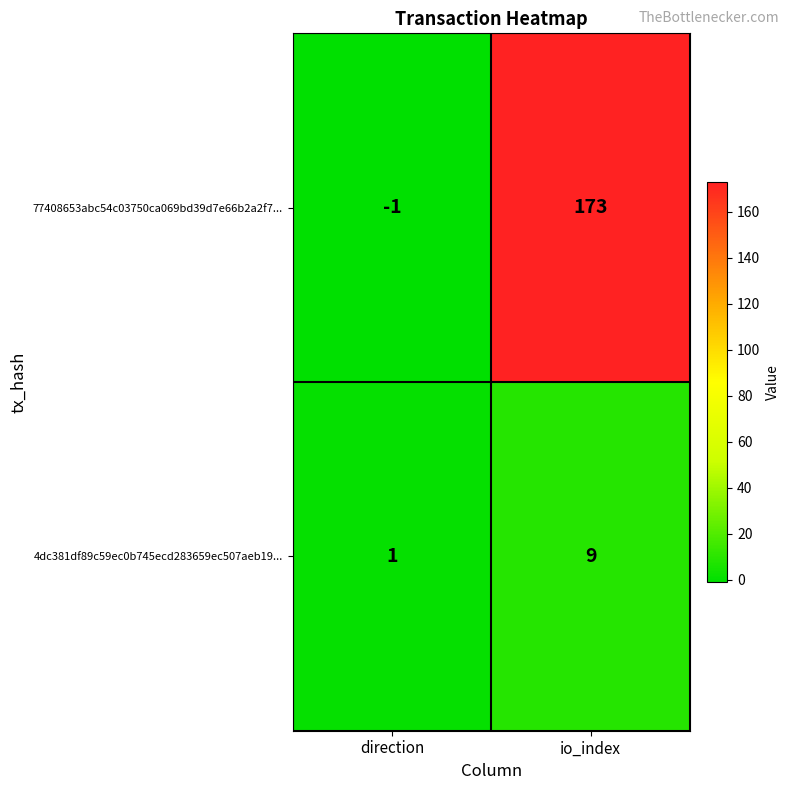

What is the difference between the 4dc381df89c59ec0b745ecd283659ec507aeb19... values at io_index and direction?

8